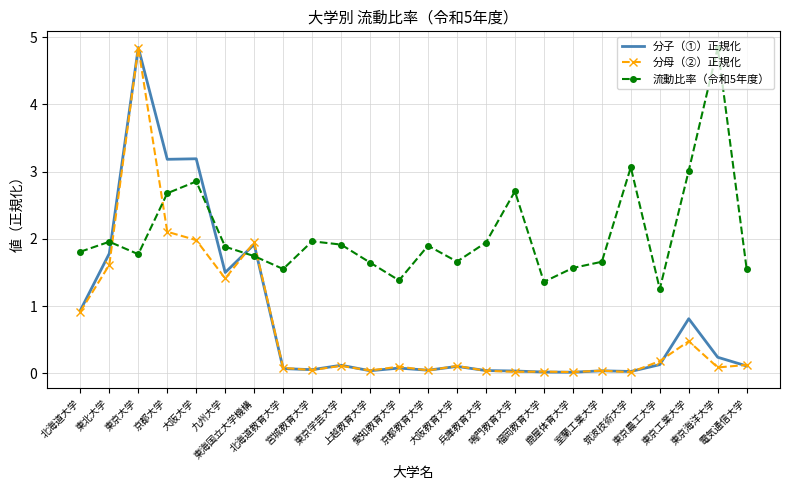

Which series has the largest total across all categories?

流動比率（令和5年度）